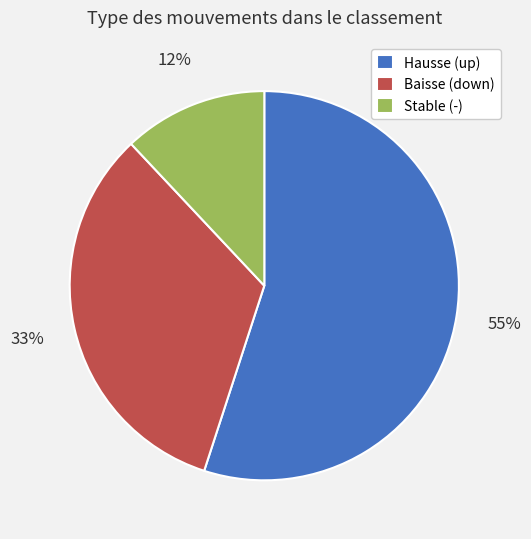

How many slices are in this pie chart?

3